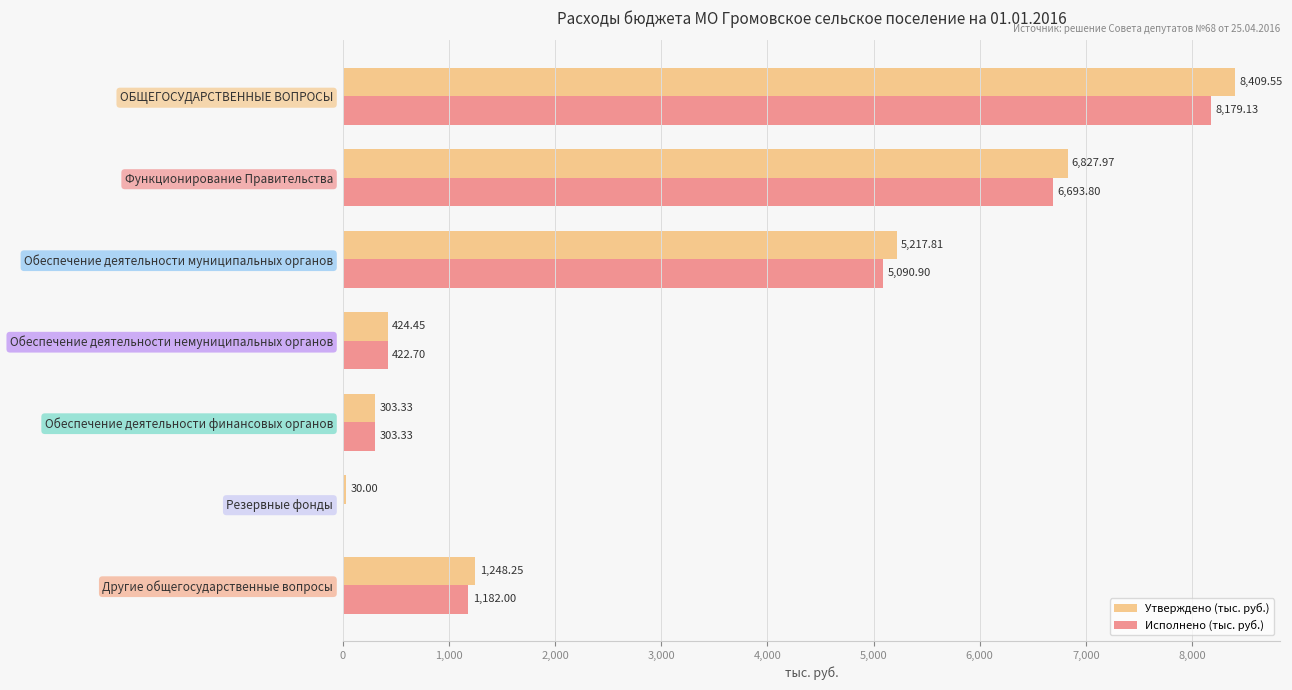

Which series changed the most between Обеспечение деятельности немуниципальных органов and Другие общегосударственные вопросы?

Утверждено (тыс. руб.)